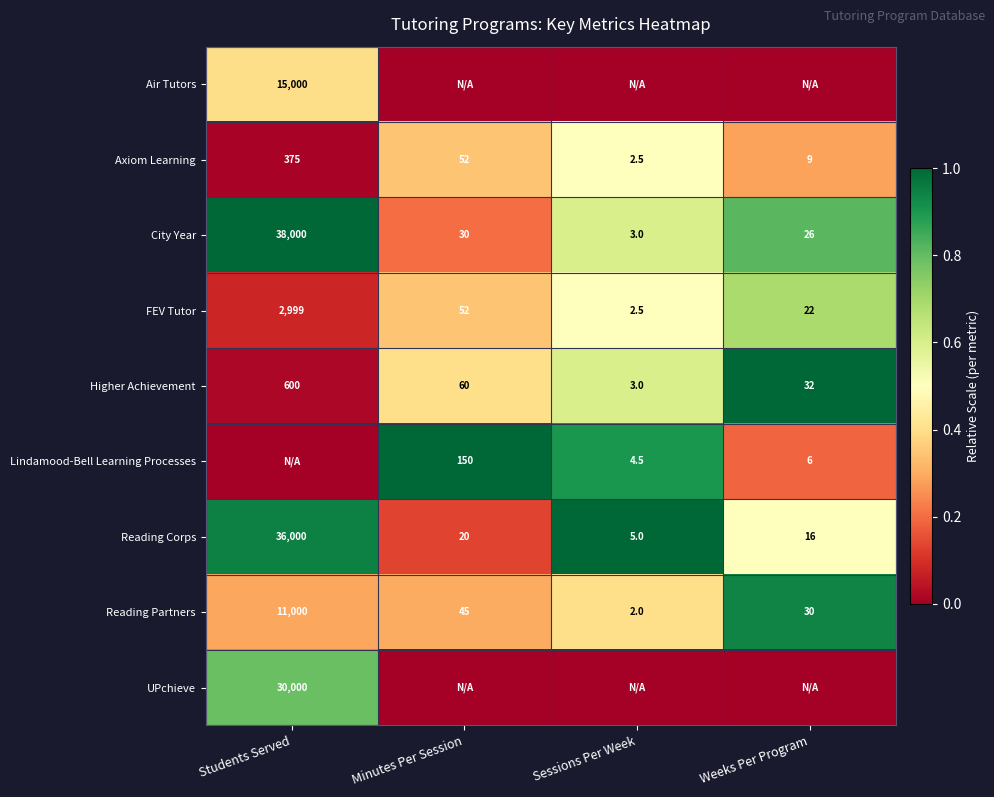

Is the value of Reading Partners at Minutes Per Session greater than the value of Axiom Learning at Sessions Per Week?

Yes